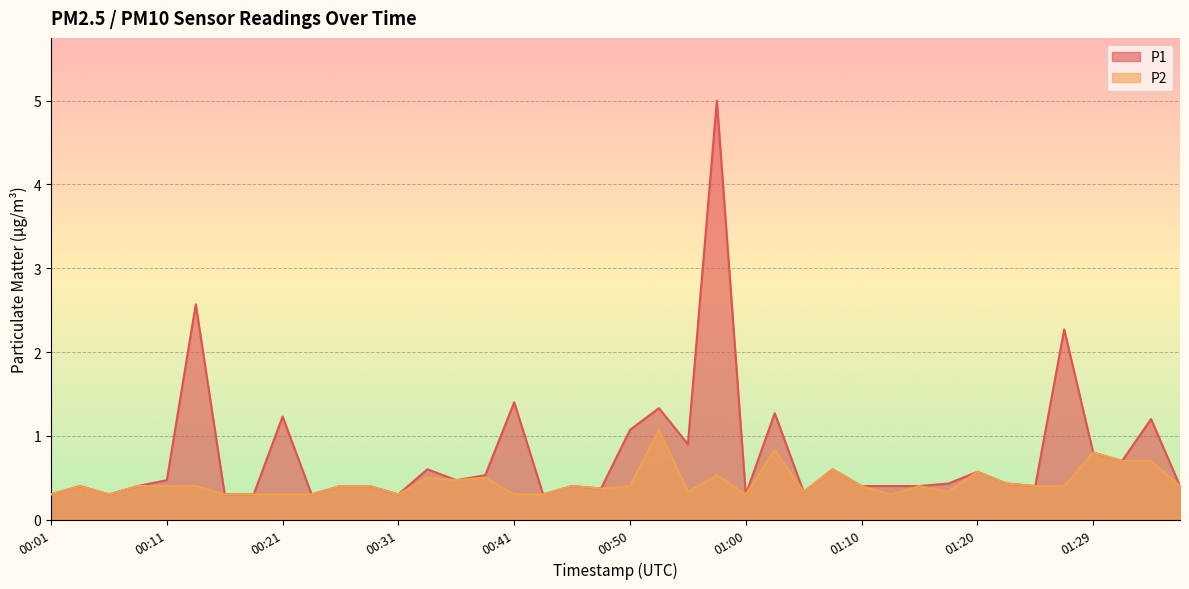

What is the difference between the P2 values at 01:00 and 01:34?

0.4